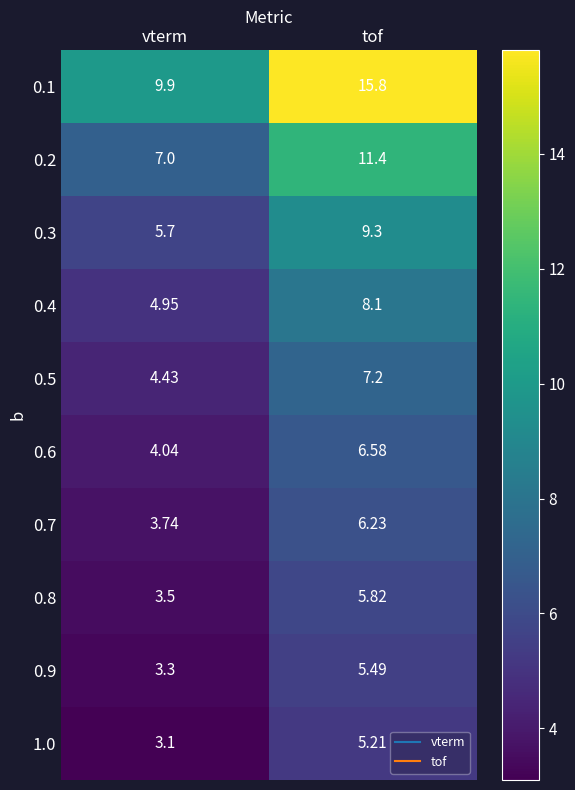

Where does the 0.7 series first go above 6?

tof